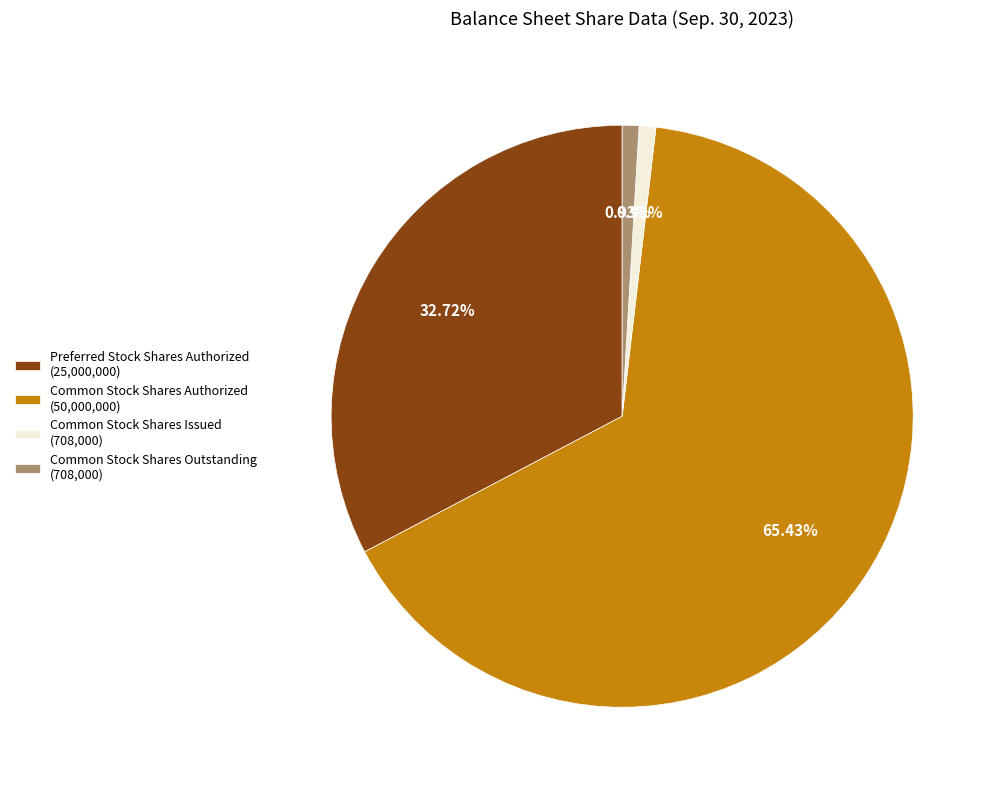

The Preferred Stock Shares Authorized slice represents 20% of the pie. True or false?

False